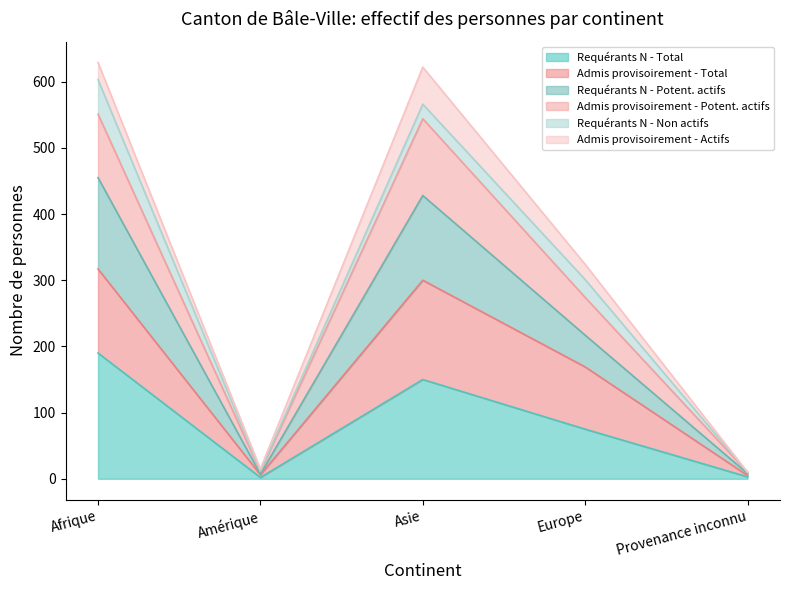

What is the total value across all series at Afrique?

629